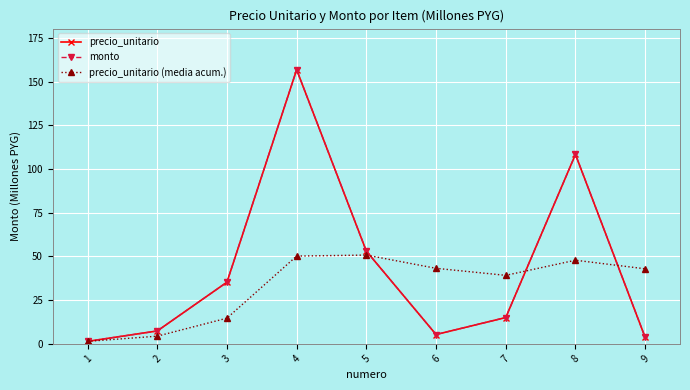

How many lines are shown in the chart?

3